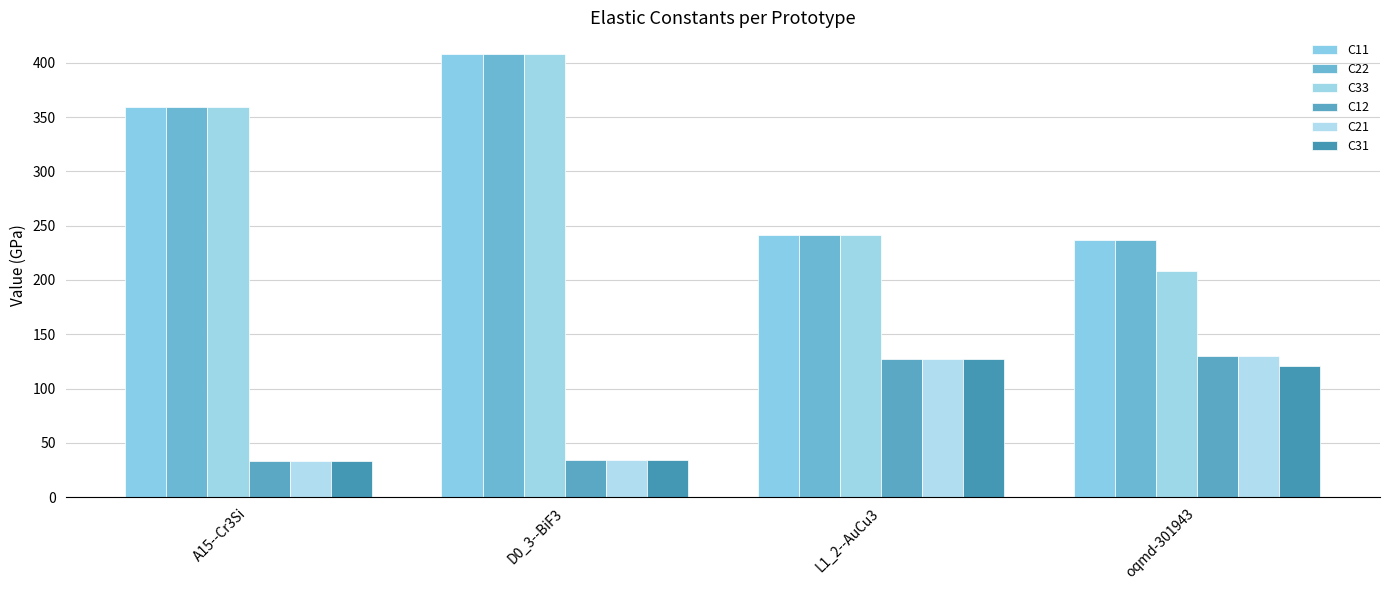

Between L1_2--AuCu3 and oqmd-301943, which is larger?

L1_2--AuCu3